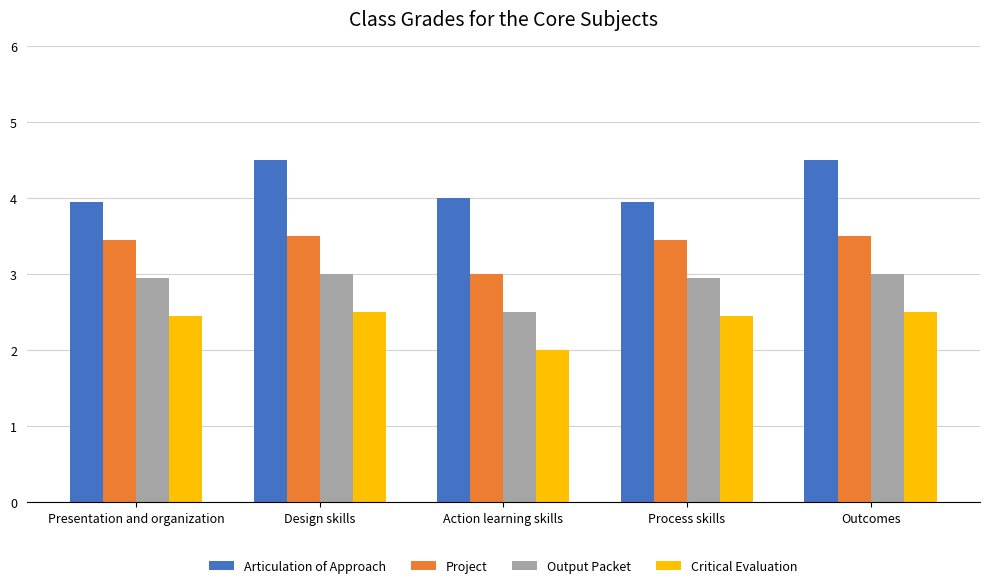

What are all the series names shown in the legend?

Articulation of Approach, Project, Output Packet, Critical Evaluation